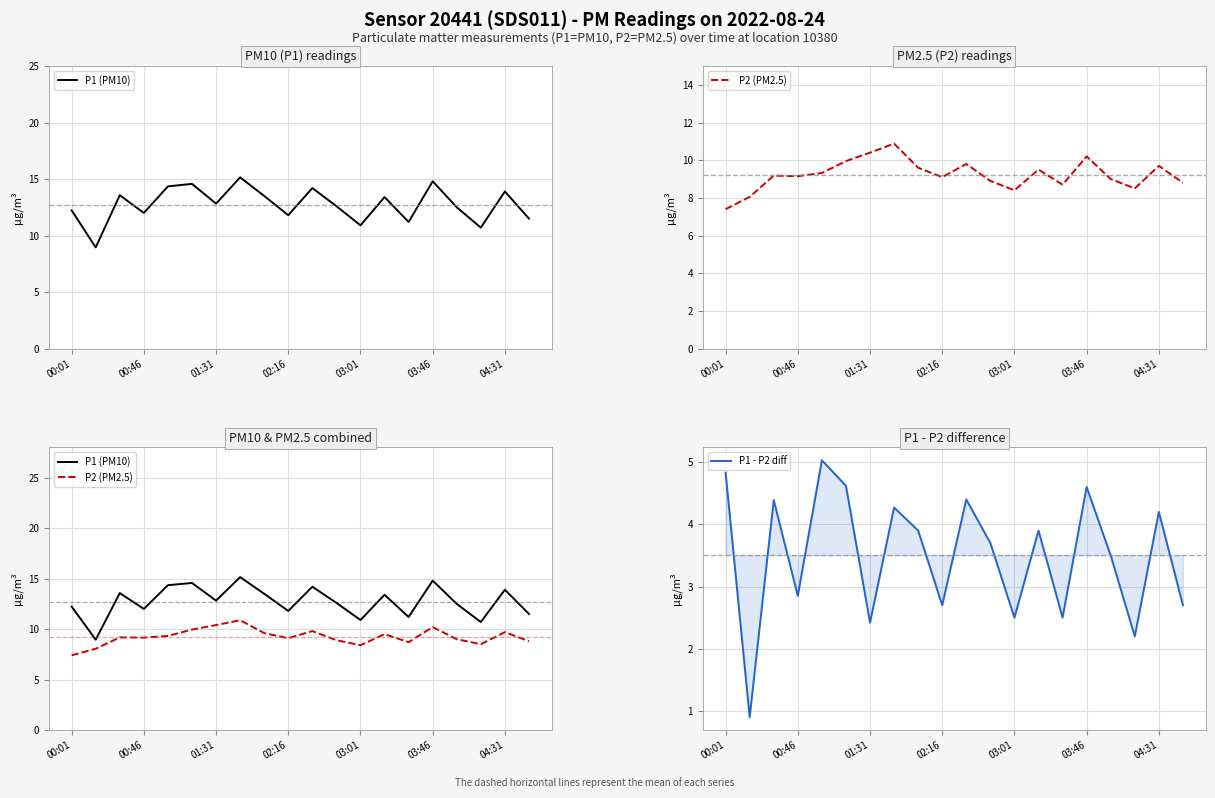

Is the value of P1 (PM10) at 13 greater than the value of P2 (PM2.5) at 17?

Yes